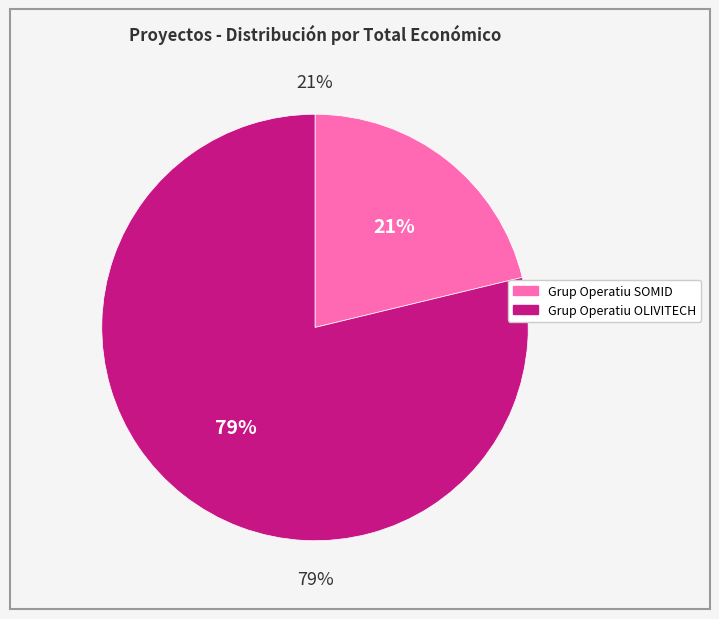

True or false: Grup Operatiu OLIVITECH accounts for 79% of the total.

True